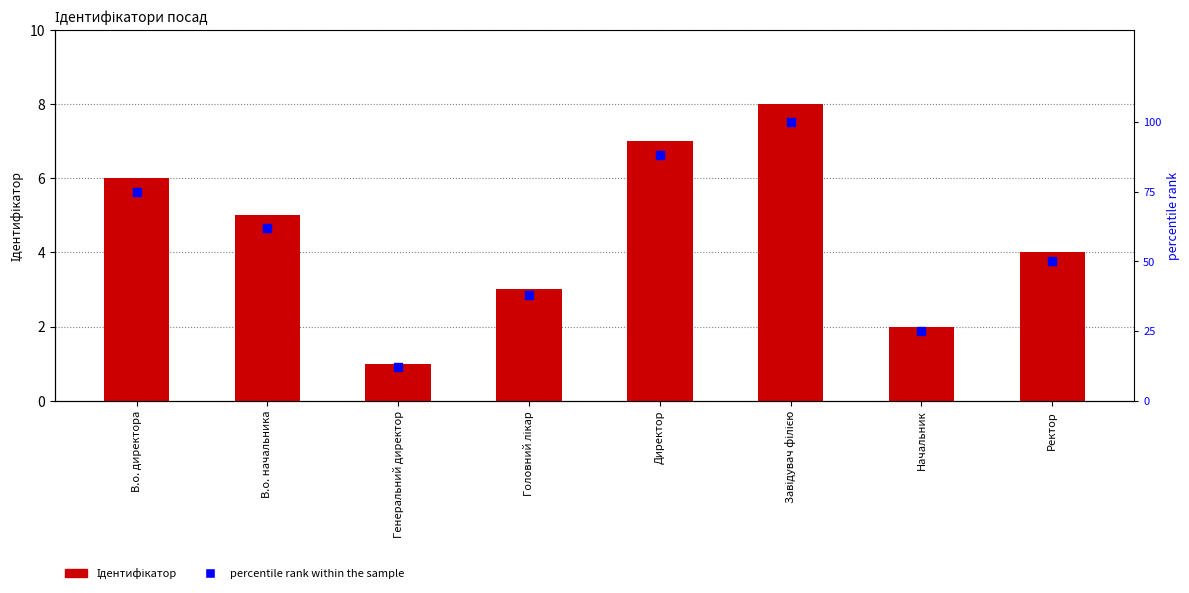

What are all the series names shown in the legend?

Ідентифікатор, percentile rank within the sample